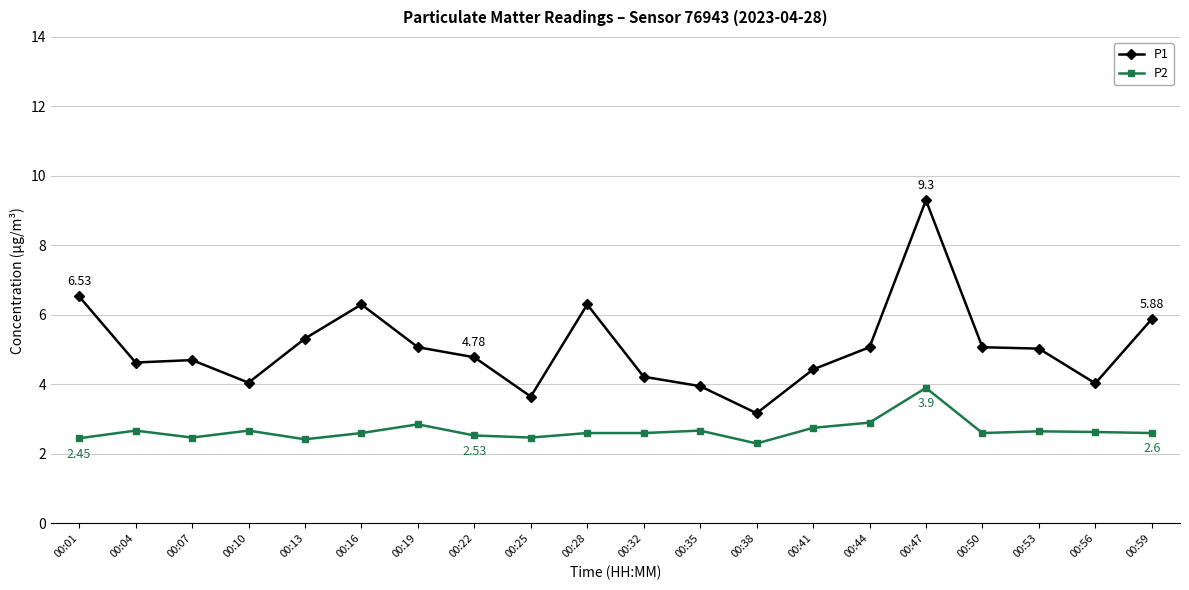

Which category has the highest value in the P2 series?

00:47